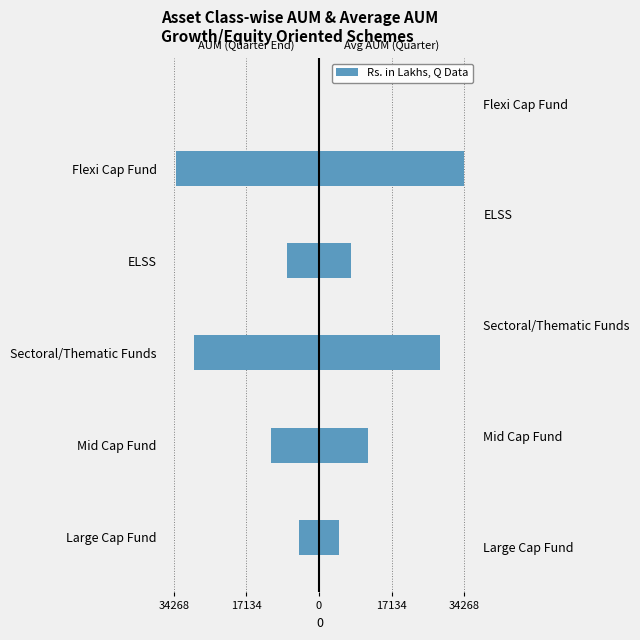

Which series has the largest total across all categories?

Average AUM for the Quarter